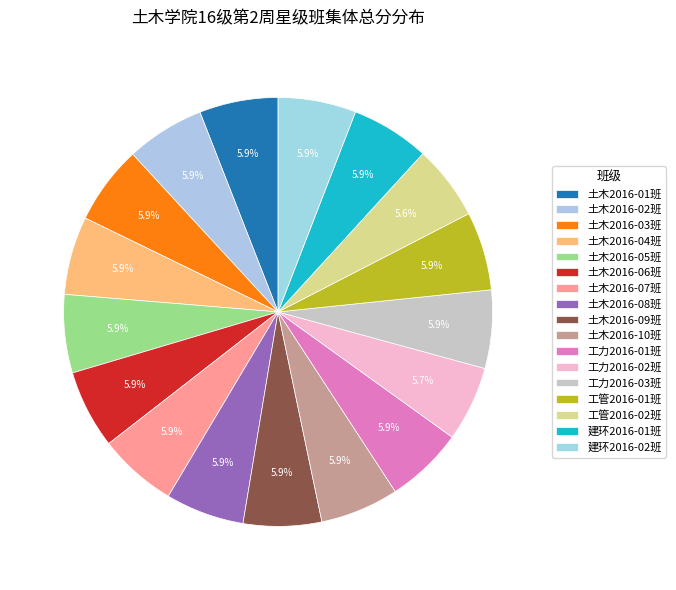

Which slice is the smallest?

工管2016-02班